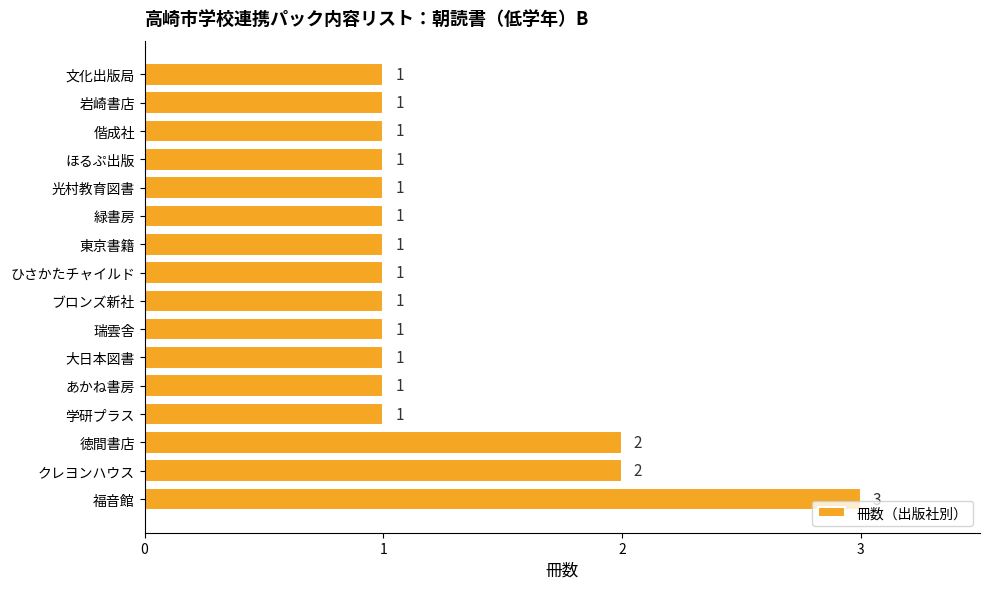

Count the number of values greater than 1.

3